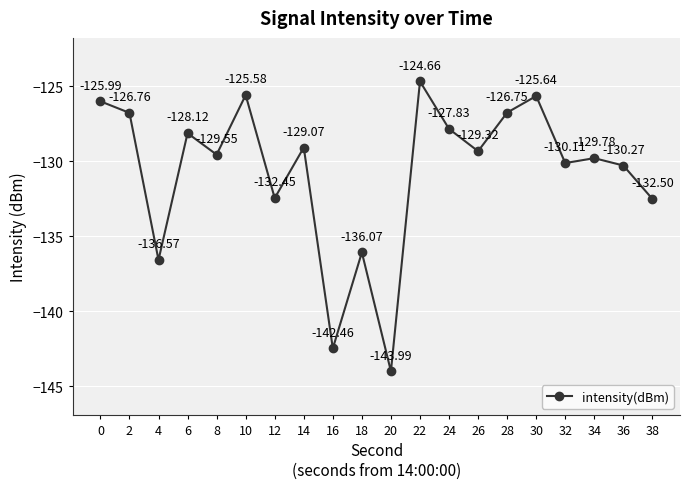

What is the difference between the maximum and second lowest values?

17.8